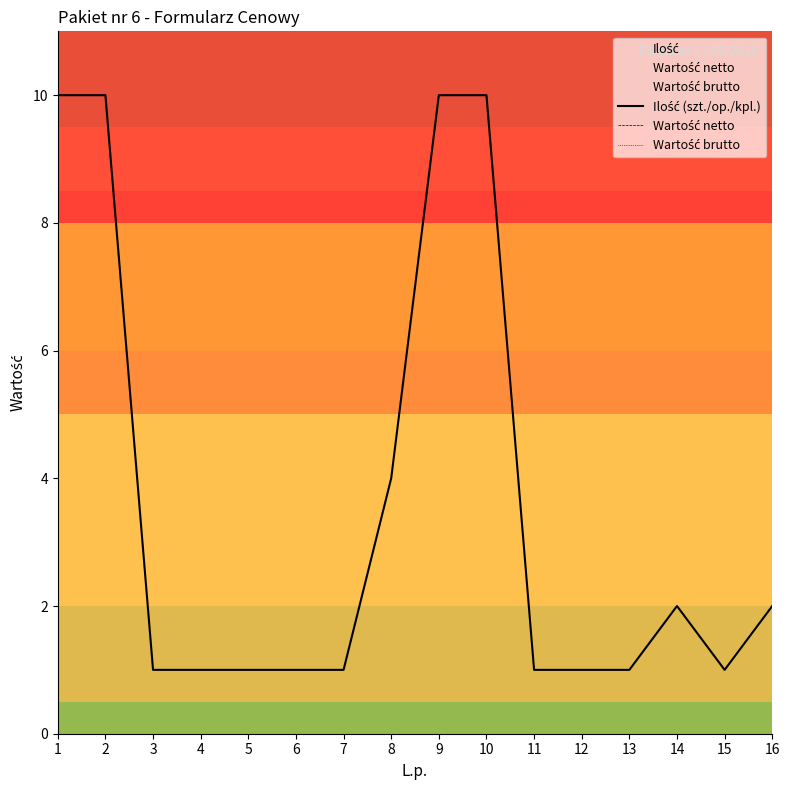

True or false: Ilość (szt./op./kpl.) and Wartość netto cross at least once.

False